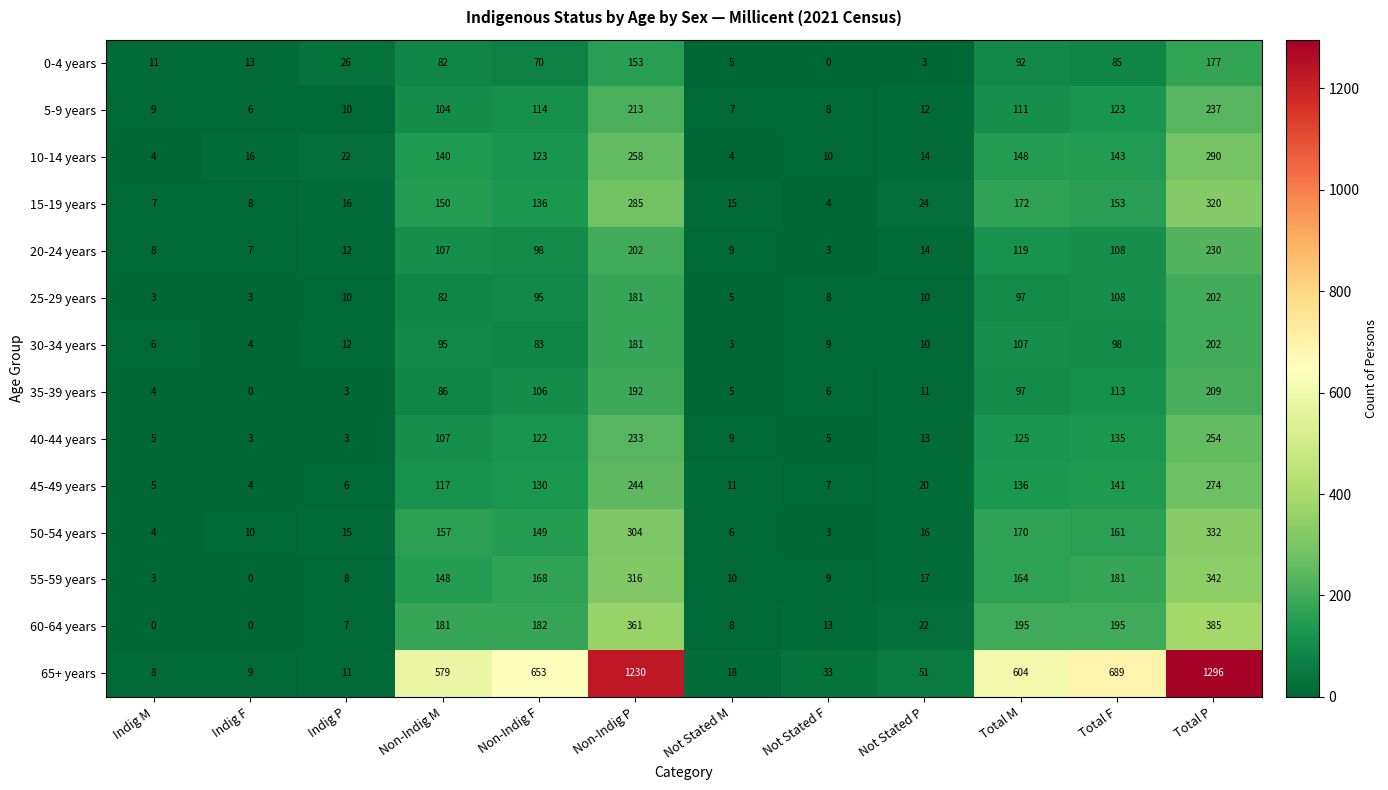

What value does the 55-59 years series have at Total M, to the nearest 5?

165